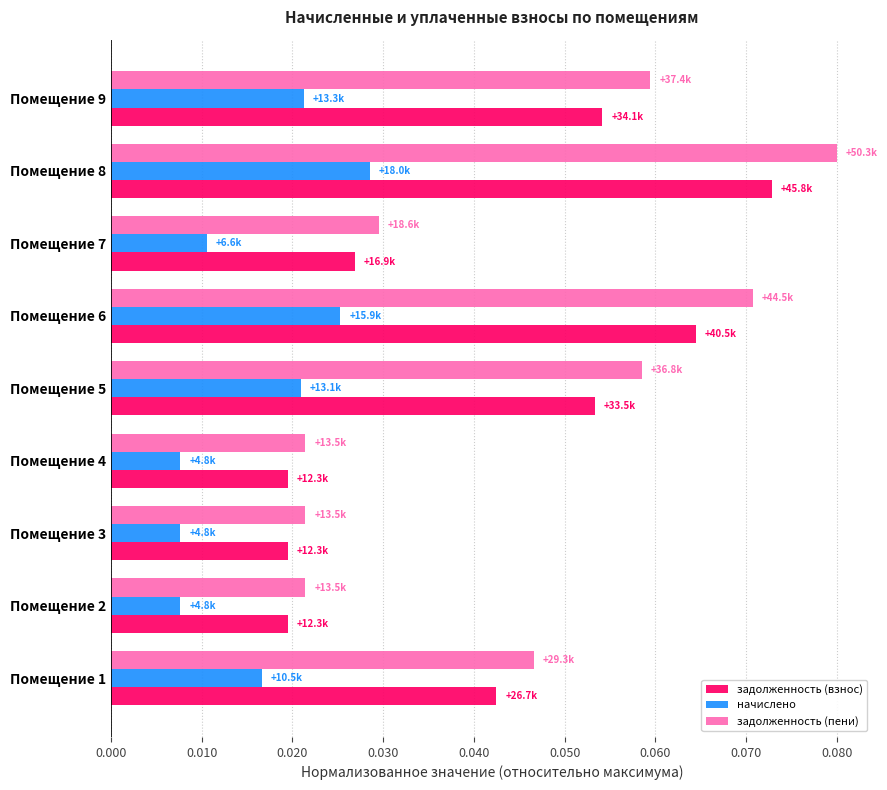

Rank the series at Помещение 8 from lowest to highest value.

начислено, задолженность (взнос), задолженность (пени)